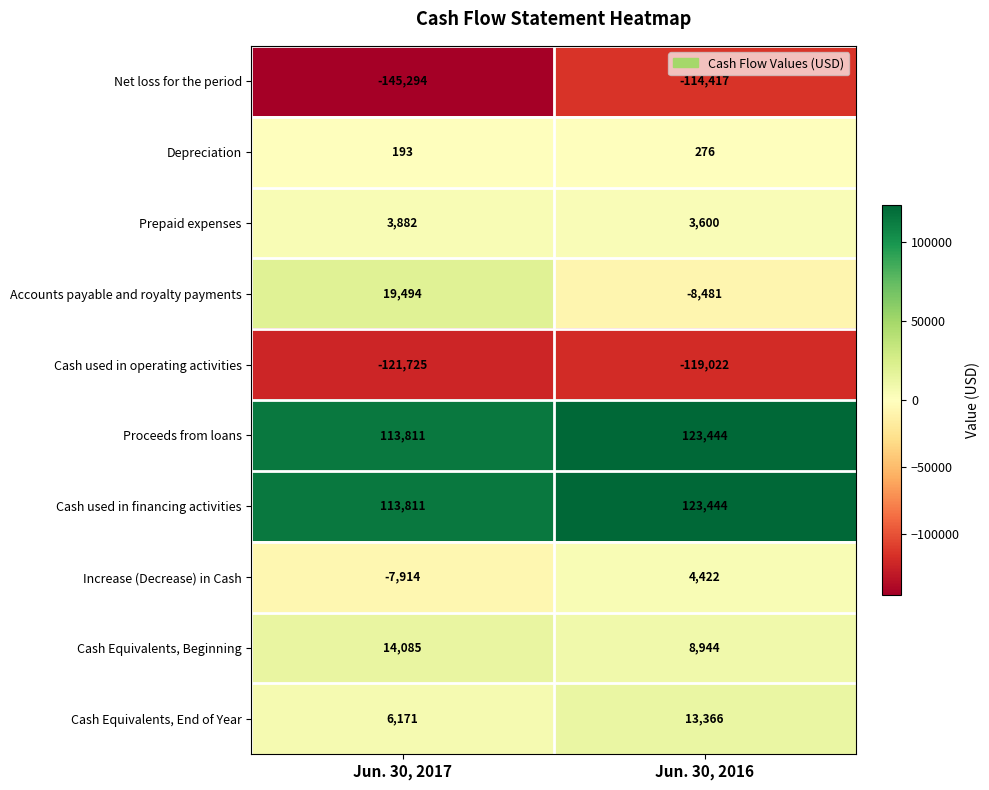

What is the difference between the Net loss for the period values at Jun. 30, 2016 and Jun. 30, 2017?

30877